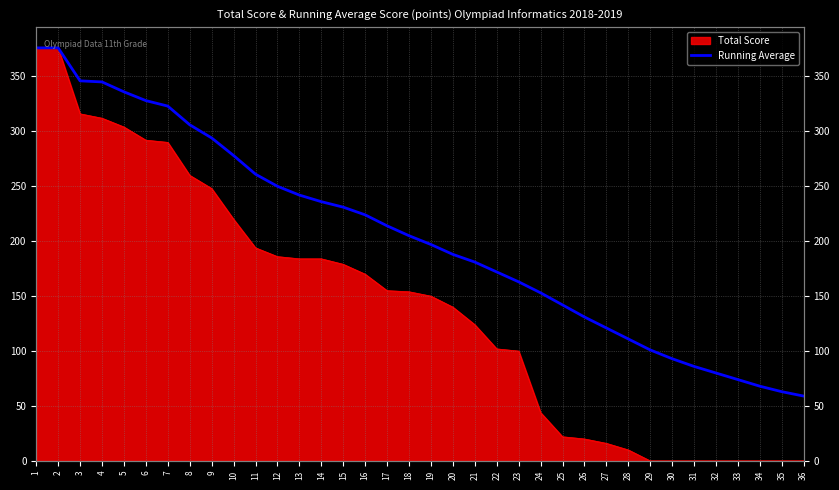

Count the number of values greater than 205.

17